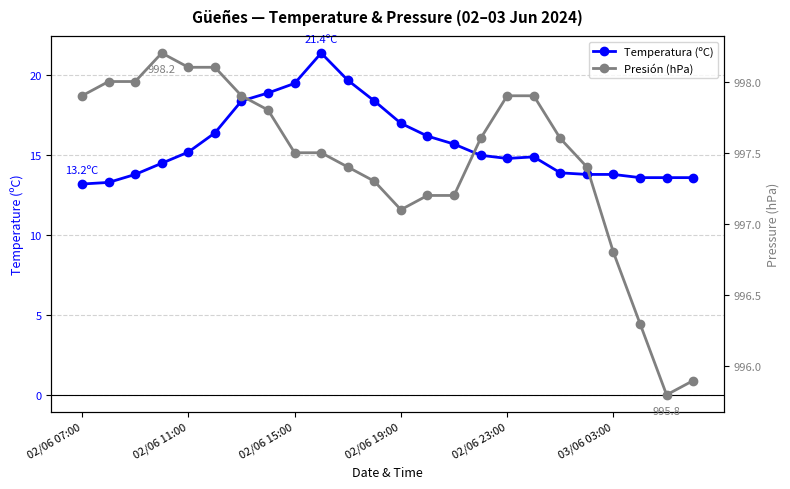

Rank the series by their maximum value, from lowest to highest.

Temperatura (ºC), Presión (hPa)